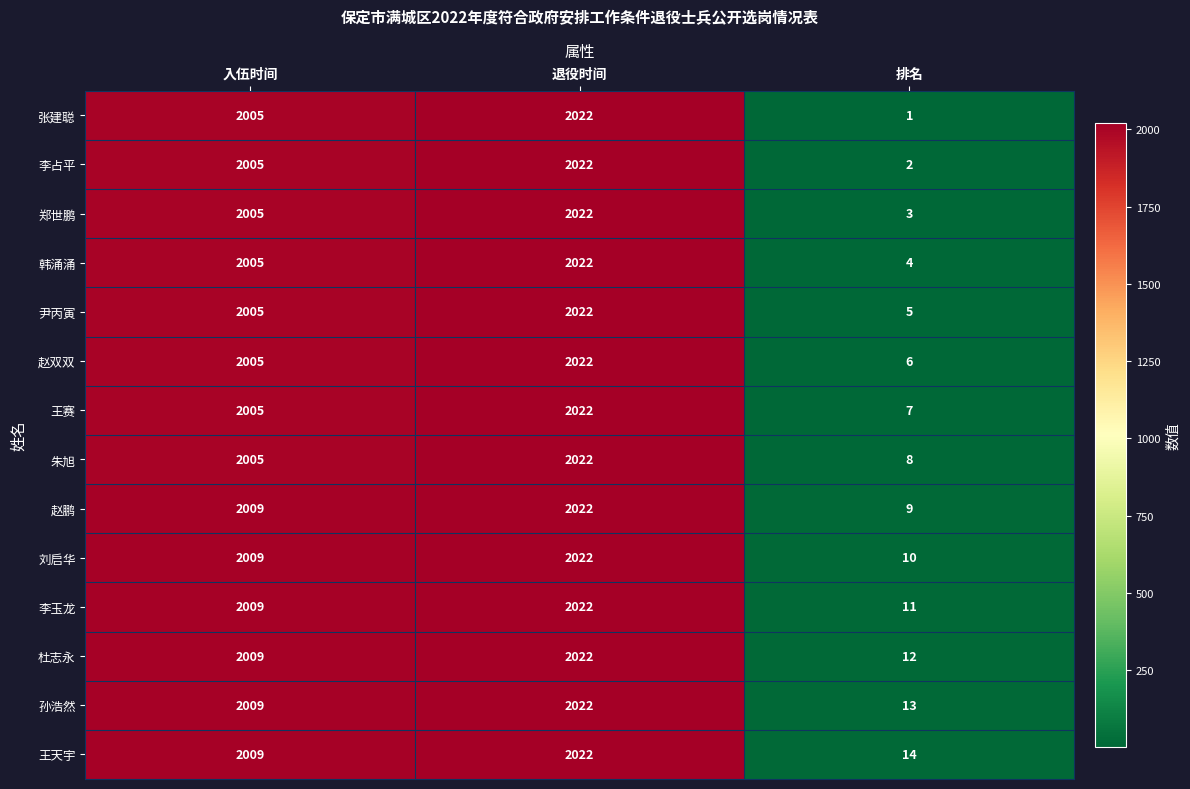

What is the approximate value of 杜志永 at 退役时间?

2022